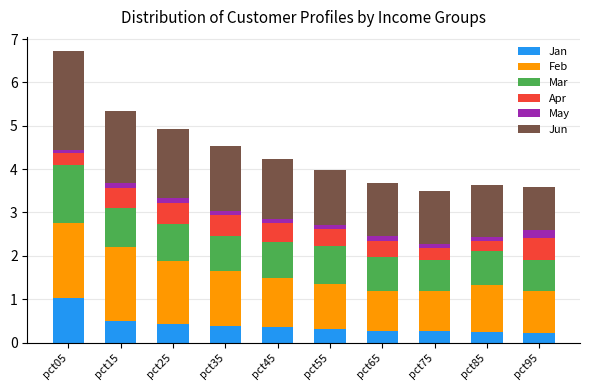

Count the number of data series in this chart.

6